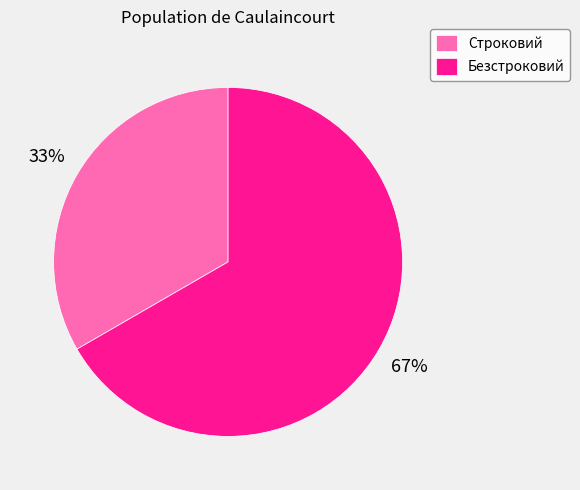

Which slice is the smallest?

Строковий